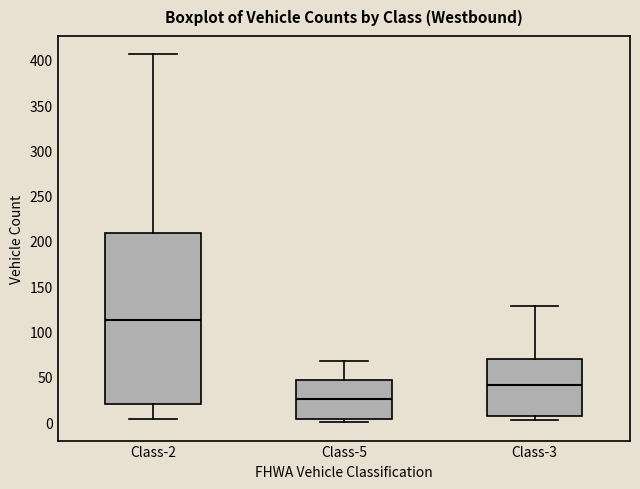

Where is the upper edge of the box for Class-5 on the y-axis? The values are not printed on the chart, so give them approximately, as read against the axis.

45